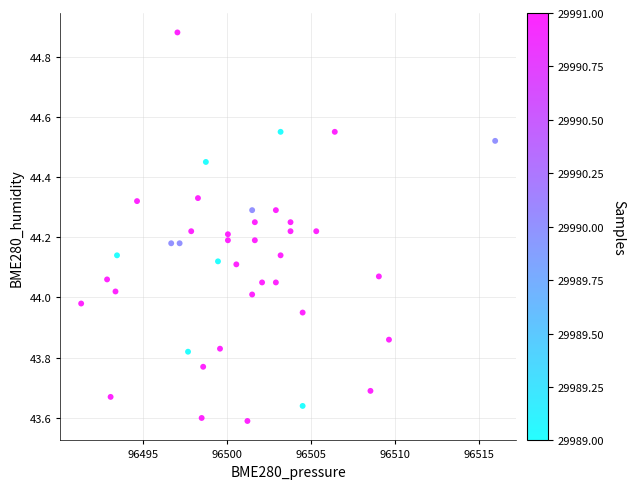

What is the range of X values (max minus min)?

24.6